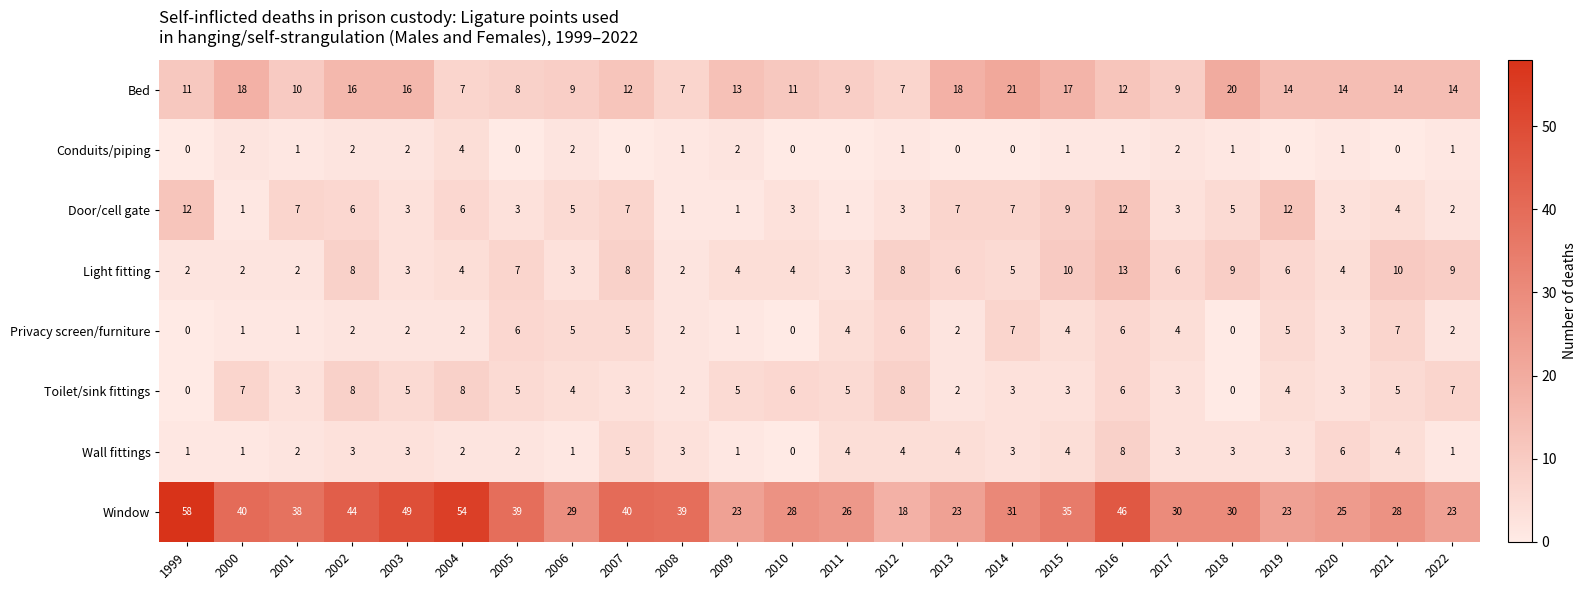

Count the number of categories in the chart.

24